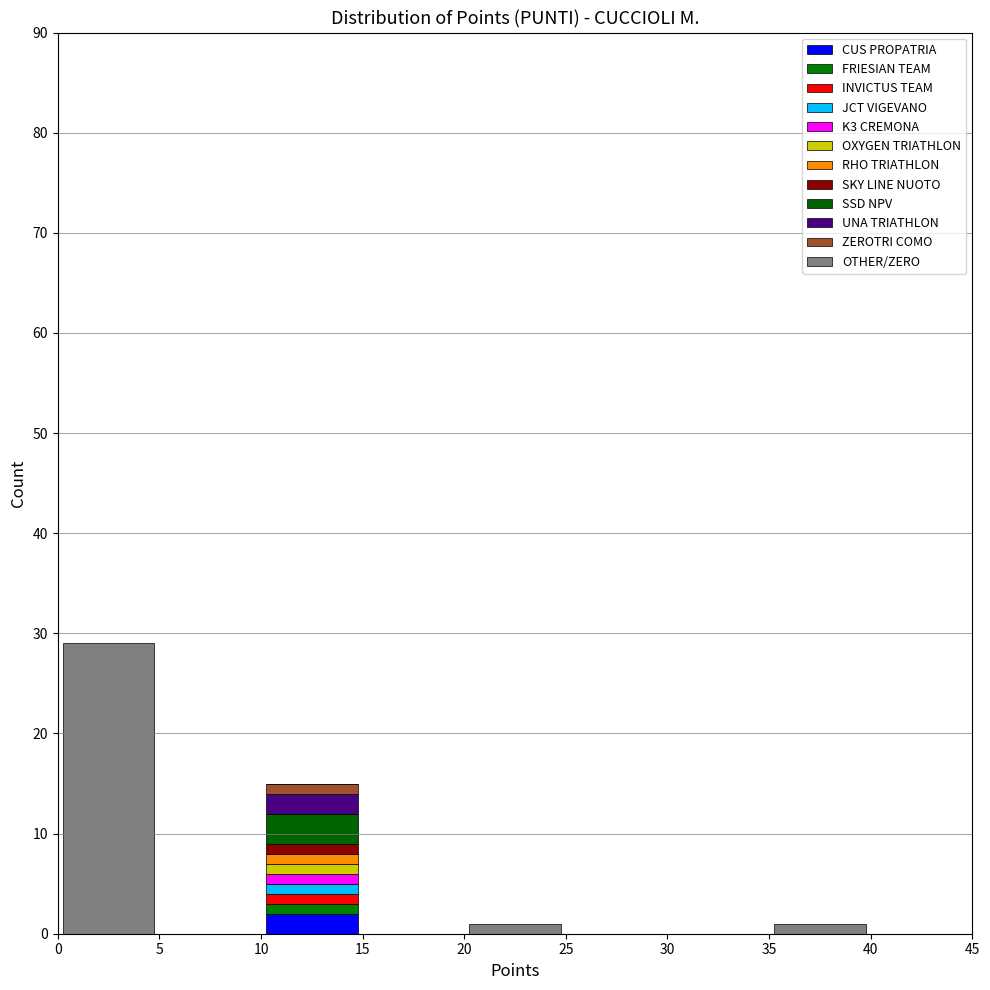

Reading left to right, transcribe this chart: for each stacked bar, give the range it covers on the x-axis and its total height. The values are not printed on the chart, so give them approximately, as read against the axis.

0 to 5: 29
5 to 10: 0
10 to 15: 15
15 to 20: 0
20 to 25: 1
25 to 30: 0
30 to 35: 0
35 to 40: 1
40 to 45: 0